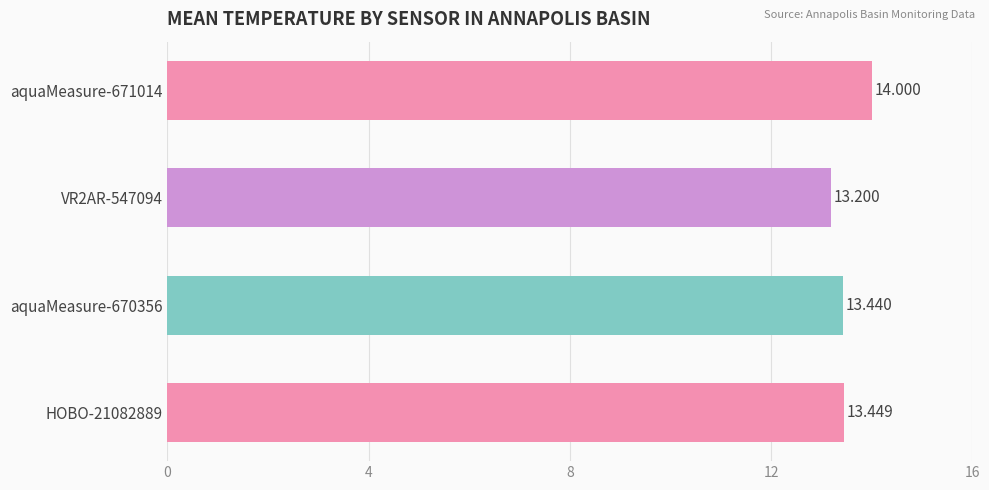

What is the maximum value shown in the chart?

14.0